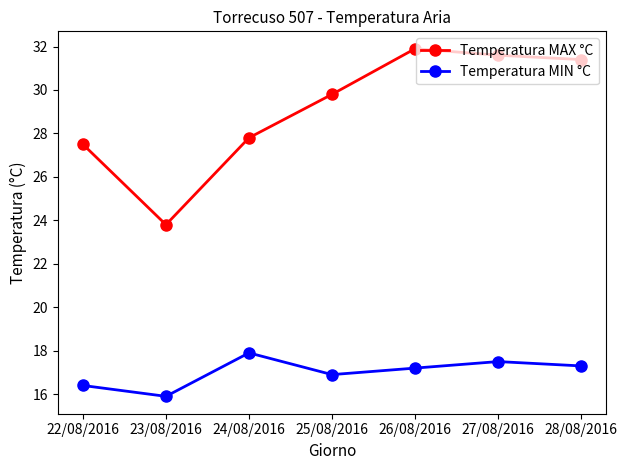

How many lines are shown in the chart?

2